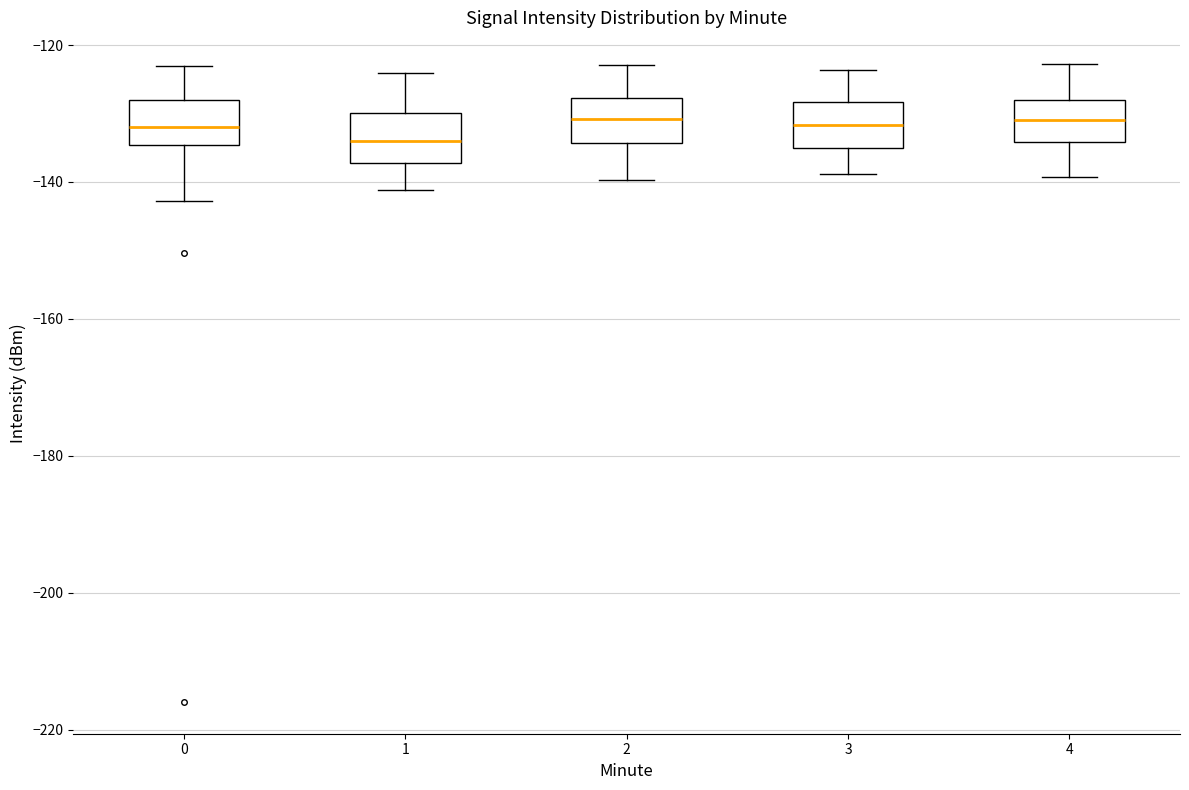

Reading left to right, read every box against the y-axis: the position of its median line, the range the box covers, and the ends of its whiskers. The values are not printed on the chart, so give them approximately, as read against the axis.

0: median -132, box -134 to -128, whiskers -142 to -124
1: median -134, box -138 to -130, whiskers -142 to -124
2: median -130, box -134 to -128, whiskers -140 to -122
3: median -132, box -136 to -128, whiskers -138 to -124
4: median -130, box -134 to -128, whiskers -140 to -122